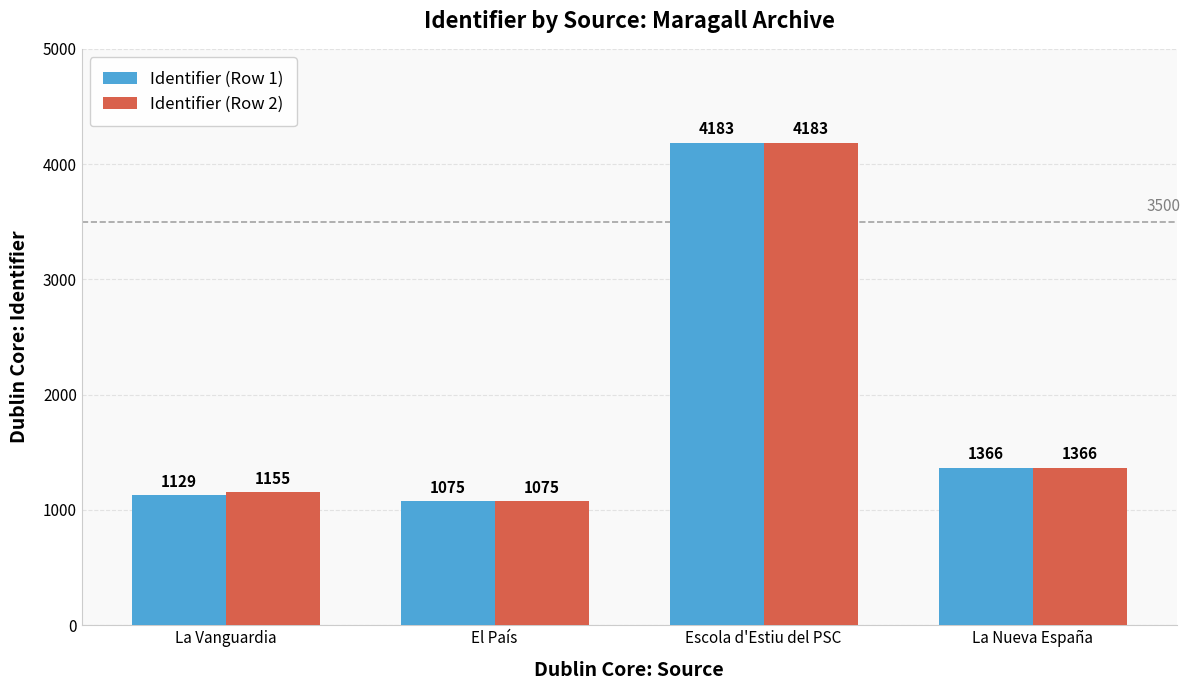

At which category is the sum across all series the highest?

Escola d'Estiu del PSC